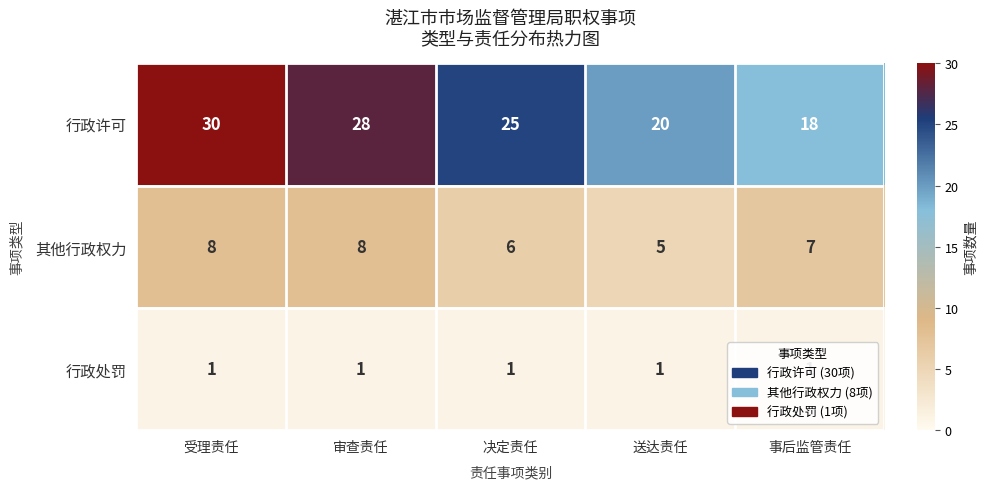

Which series has the largest range (max minus min)?

行政许可